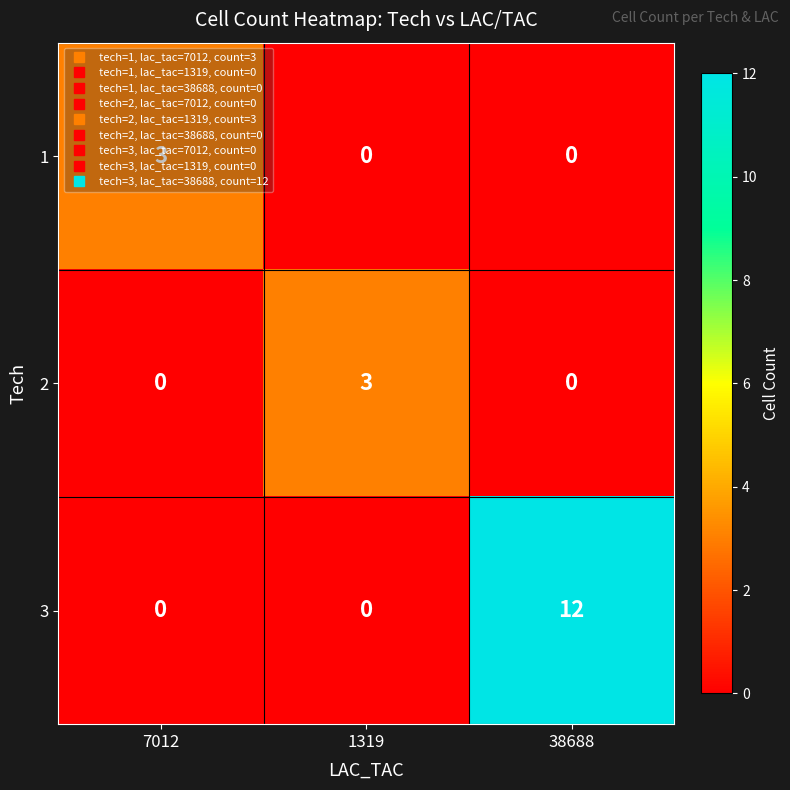

What is the difference between the highest and lowest values at 38688?

12